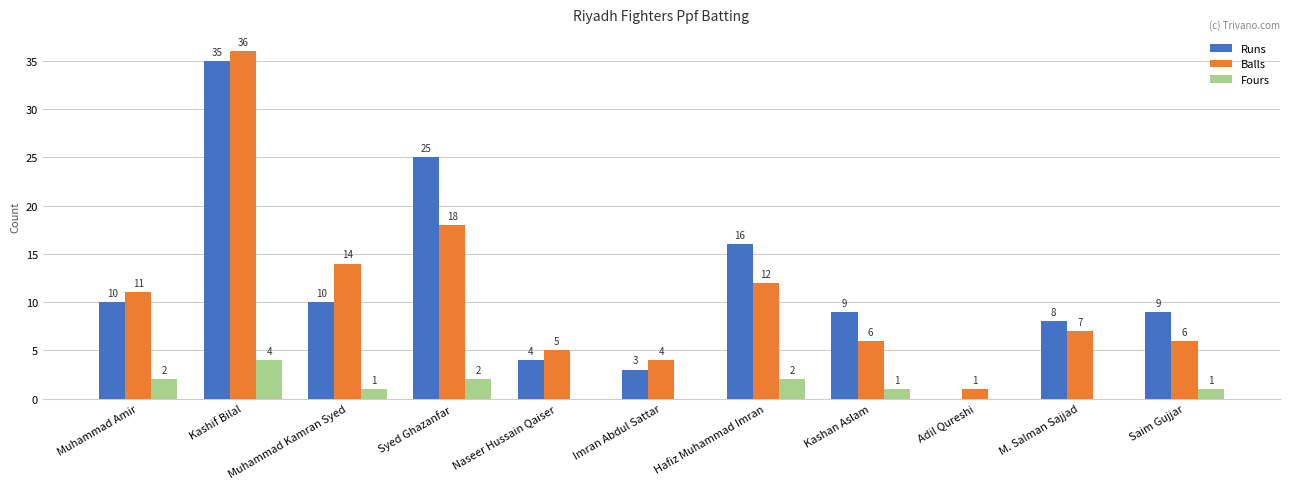

What is the total value across all series at M. Salman Sajjad?

15